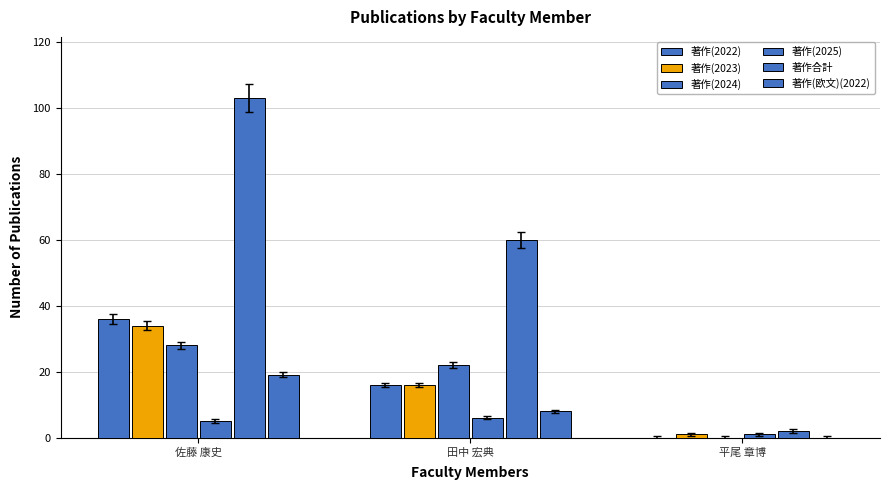

The value of 著作(2024) at 田中 宏典 is 31. True or false?

False